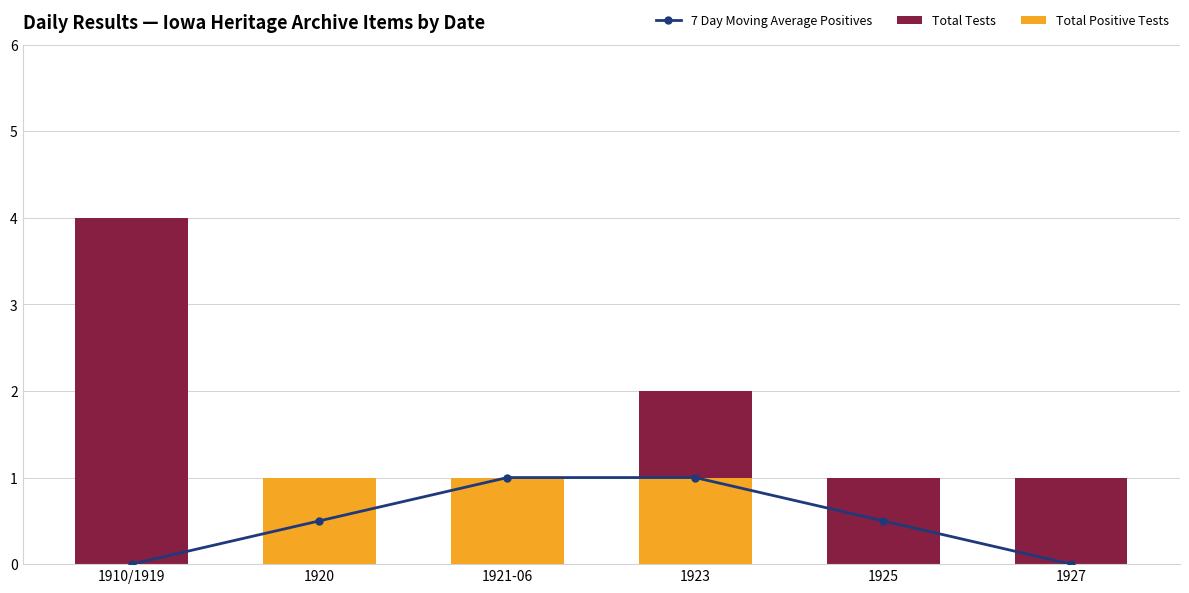

What are all the series names shown in the legend?

7 Day Moving Average Positives, Total Tests, Total Positive Tests